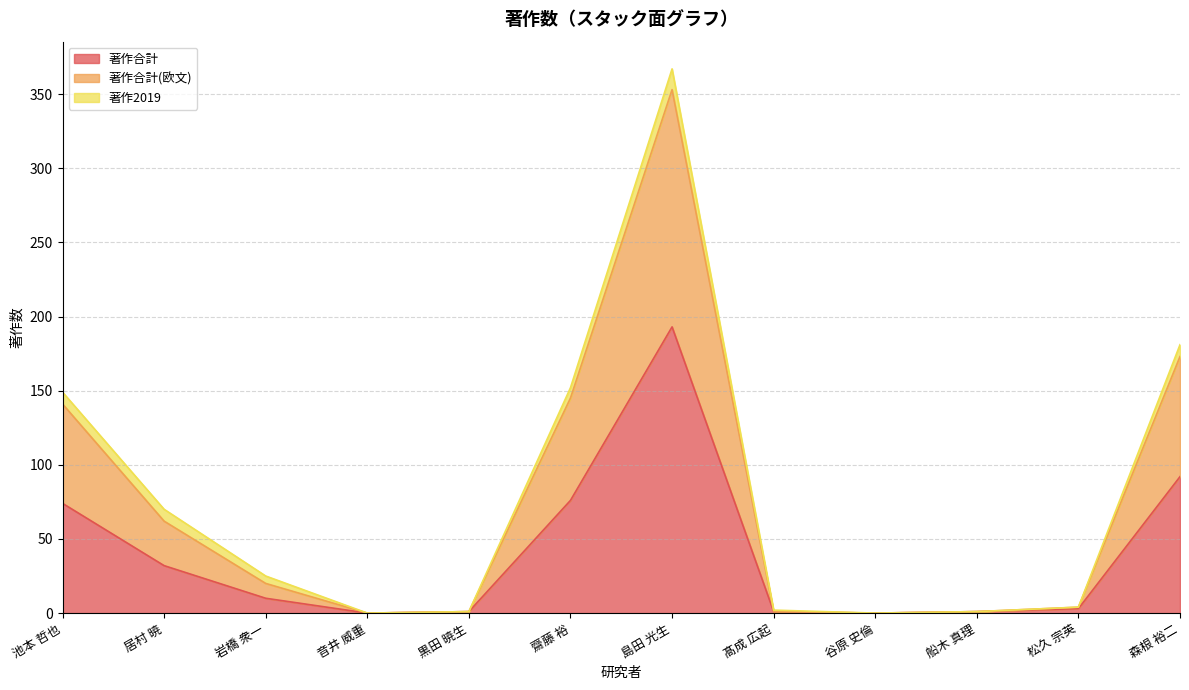

True or false: 著作合計 and 著作合計(欧文) intersect in this chart.

False